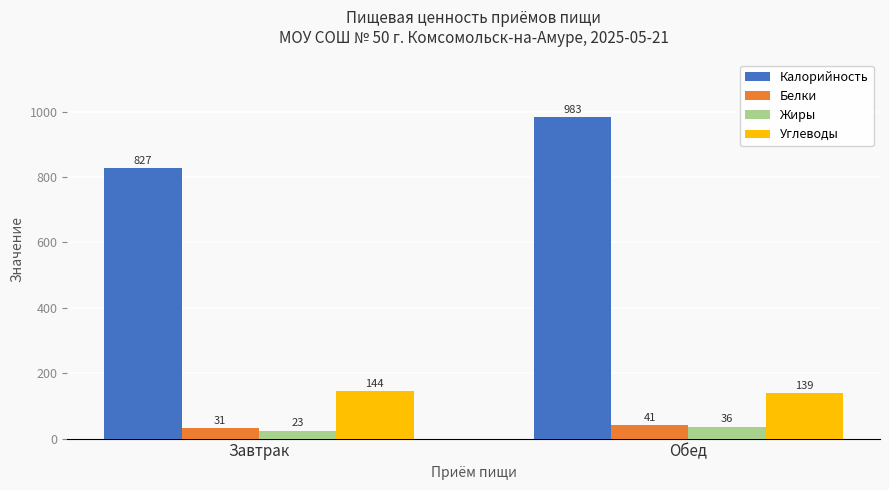

What is the spread (max minus min) of values at Обед?

947